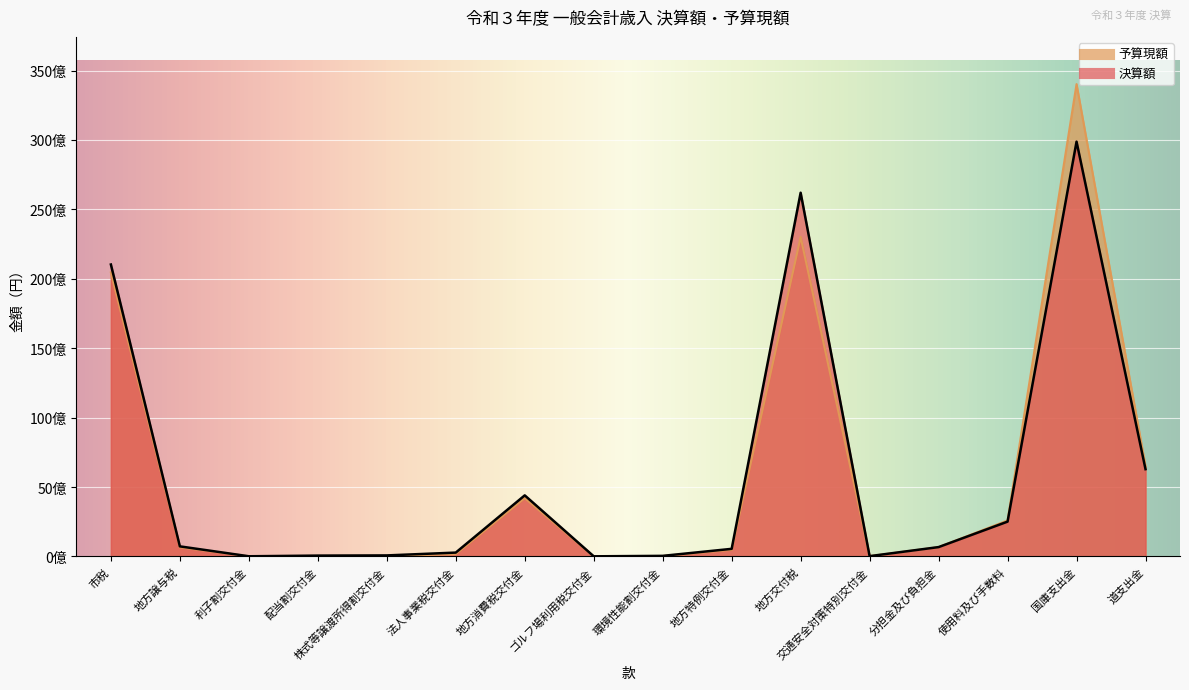

List the series in order of their peak value, lowest first.

決算額, 予算現額